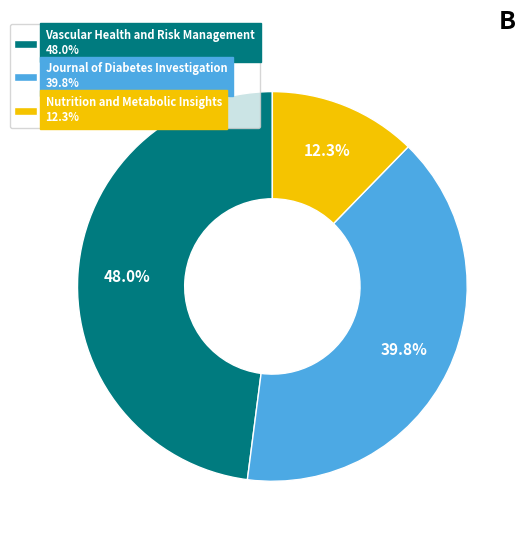

Does any single category account for the majority?

No